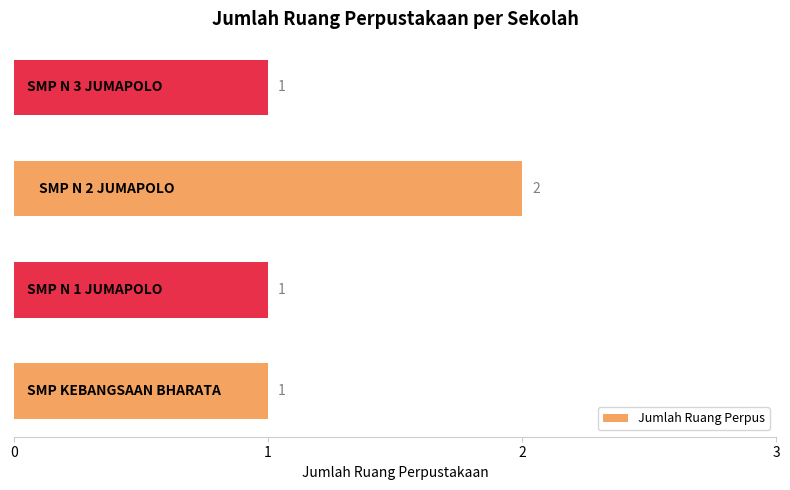

Reading bottom to top, what are all the values shown in this chart?

1	1	2	1